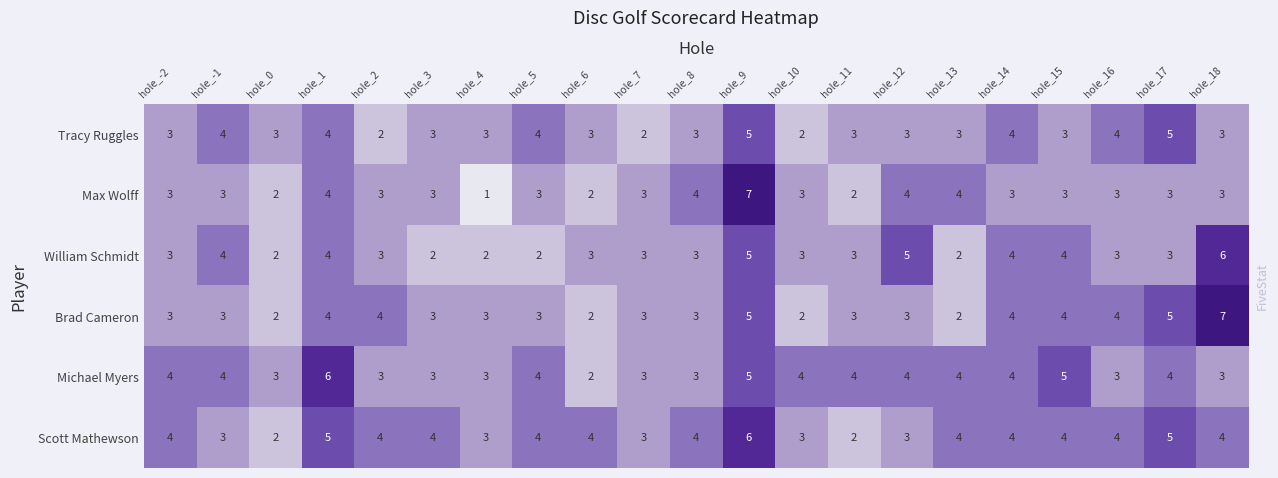

Which label corresponds to the smallest value in the chart?

hole_4